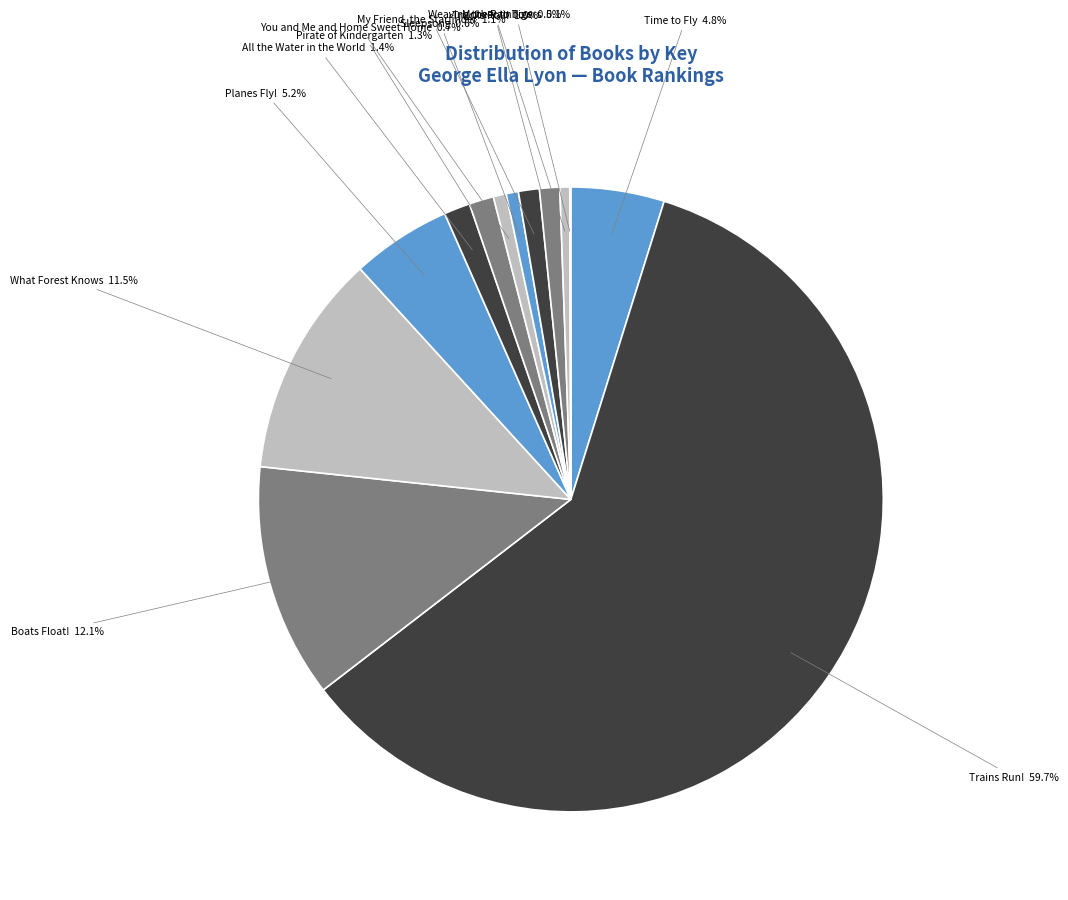

What is the largest slice in the pie chart?

Trains Run!